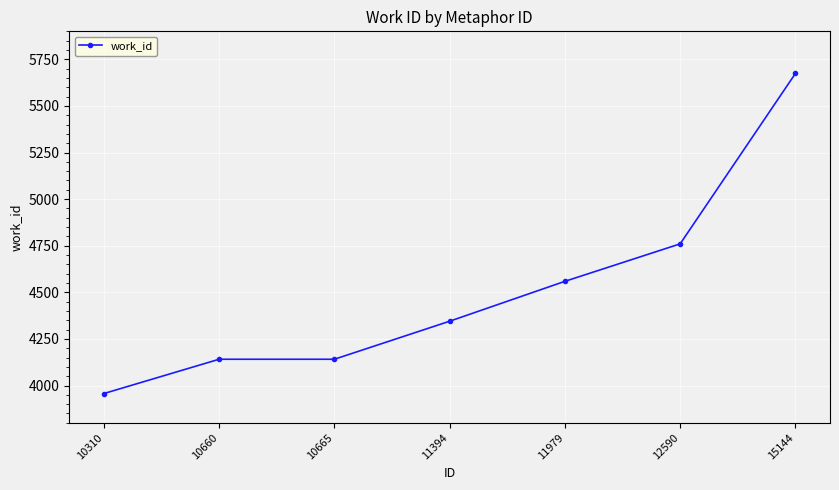

What is the value of the 4th point from the left?

4345